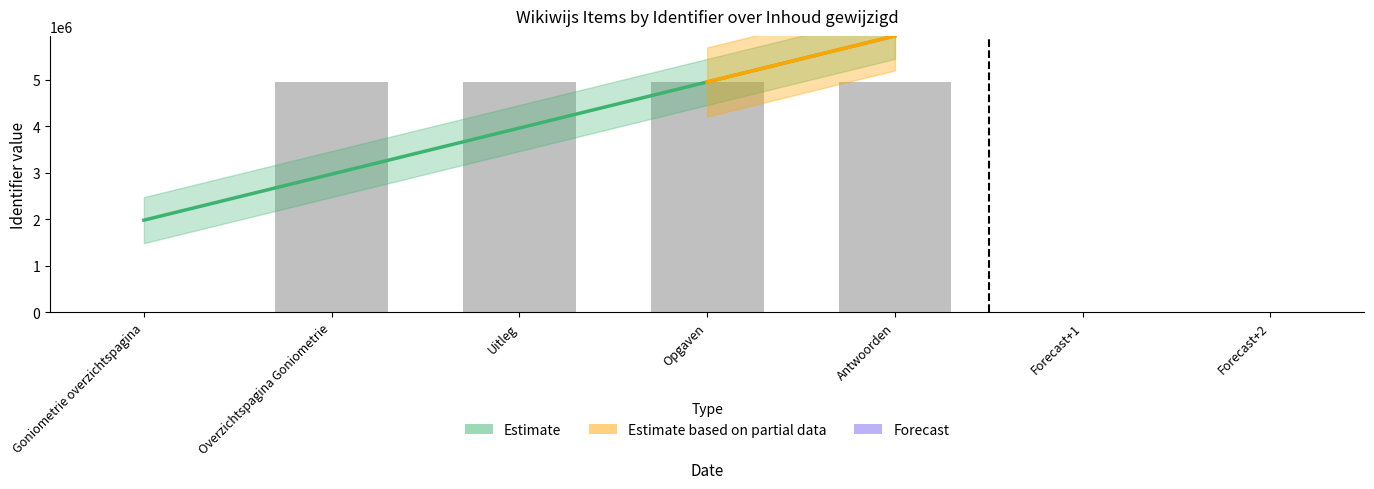

List the labels in order of value, smallest first.

Goniometrie overzichtspagina, Overzichtspagina Goniometrie, Uitleg, Opgaven, Antwoorden